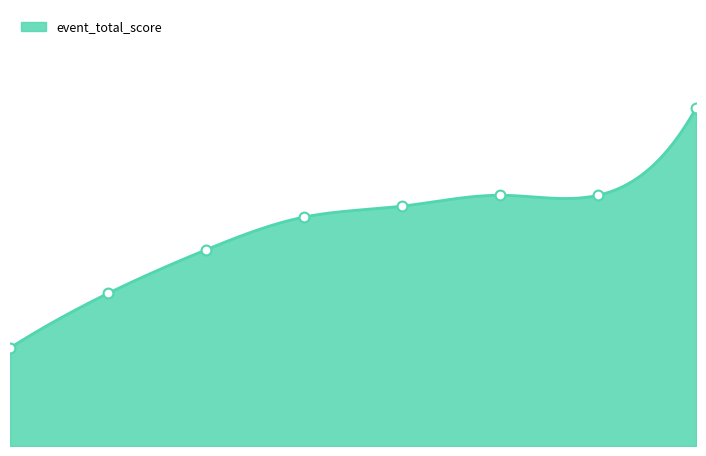

Between 6 and 3, which is larger?

6